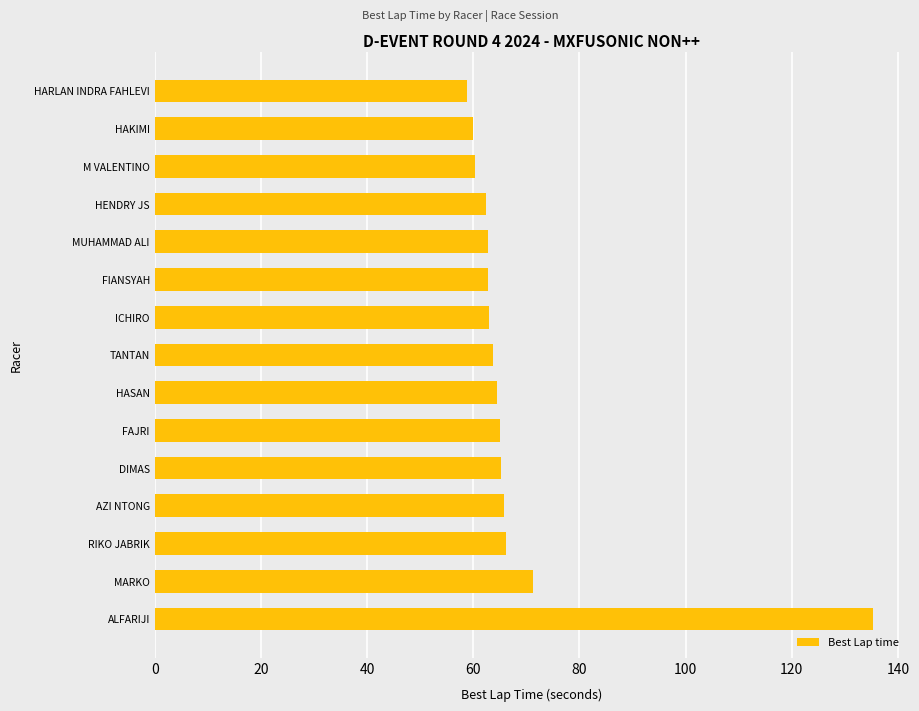

What is the difference between the maximum and minimum values?

76.6